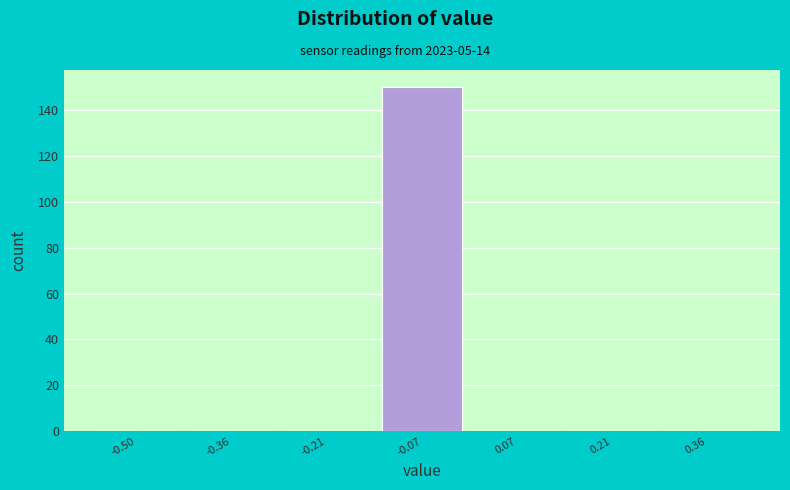

Reading left to right, extract all data points from this chart.

-0.50=0	-0.36=0	-0.21=0	-0.07=150	0.07=0	0.21=0	0.36=0